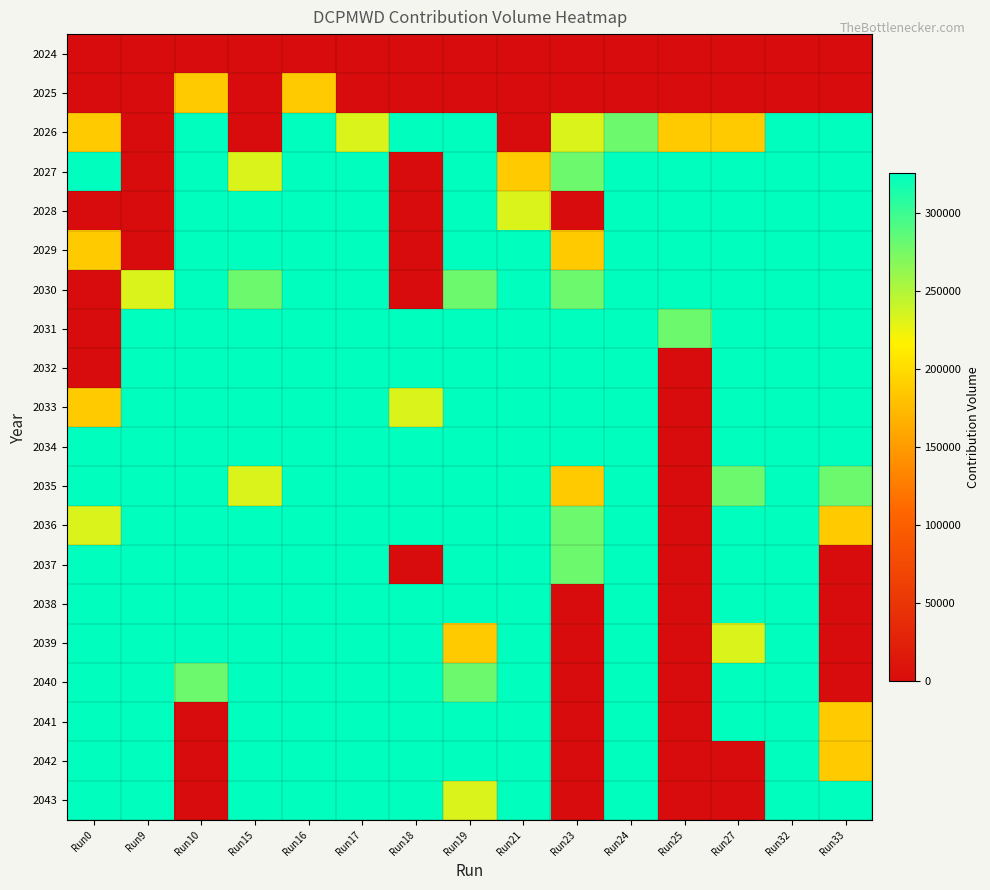

Reading left to right, transcribe all the data shown in this chart.

2024: Run0=0	Run9=0	Run10=0	Run15=0	Run16=0	Run17=0	Run18=0	Run19=0	Run21=0	Run23=0	Run24=0	Run25=0	Run27=0	Run32=0	Run33=0
2025: Run0=0	Run9=0	Run10=186000	Run15=0	Run16=186000	Run17=0	Run18=0	Run19=0	Run21=0	Run23=0	Run24=0	Run25=0	Run27=0	Run32=0	Run33=0
2026: Run0=186000	Run9=0	Run10=325500	Run15=0	Run16=325500	Run17=232500	Run18=325500	Run19=325500	Run21=0	Run23=232500	Run24=279000	Run25=186000	Run27=186000	Run32=325500	Run33=325500
2027: Run0=325500	Run9=0	Run10=325500	Run15=232500	Run16=325500	Run17=325500	Run18=0	Run19=325500	Run21=186000	Run23=279000	Run24=325500	Run25=325500	Run27=325500	Run32=325500	Run33=325500
2028: Run0=0	Run9=0	Run10=325500	Run15=325500	Run16=325500	Run17=325500	Run18=0	Run19=325500	Run21=232500	Run23=0	Run24=325500	Run25=325500	Run27=325500	Run32=325500	Run33=325500
2029: Run0=186000	Run9=0	Run10=325500	Run15=325500	Run16=325500	Run17=325500	Run18=0	Run19=325500	Run21=325500	Run23=186000	Run24=325500	Run25=325500	Run27=325500	Run32=325500	Run33=325500
2030: Run0=0	Run9=232500	Run10=325500	Run15=279000	Run16=325500	Run17=325500	Run18=0	Run19=279000	Run21=325500	Run23=279000	Run24=325500	Run25=325500	Run27=325500	Run32=325500	Run33=325500
2031: Run0=0	Run9=325500	Run10=325500	Run15=325500	Run16=325500	Run17=325500	Run18=325500	Run19=325500	Run21=325500	Run23=325500	Run24=325500	Run25=279000	Run27=325500	Run32=325500	Run33=325500
2032: Run0=0	Run9=325500	Run10=325500	Run15=325500	Run16=325500	Run17=325500	Run18=325500	Run19=325500	Run21=325500	Run23=325500	Run24=325500	Run25=0	Run27=325500	Run32=325500	Run33=325500
2033: Run0=186000	Run9=325500	Run10=325500	Run15=325500	Run16=325500	Run17=325500	Run18=232500	Run19=325500	Run21=325500	Run23=325500	Run24=325500	Run25=0	Run27=325500	Run32=325500	Run33=325500
2034: Run0=325500	Run9=325500	Run10=325500	Run15=325500	Run16=325500	Run17=325500	Run18=325500	Run19=325500	Run21=325500	Run23=325500	Run24=325500	Run25=0	Run27=325500	Run32=325500	Run33=325500
2035: Run0=325500	Run9=325500	Run10=325500	Run15=232500	Run16=325500	Run17=325500	Run18=325500	Run19=325500	Run21=325500	Run23=186000	Run24=325500	Run25=0	Run27=279000	Run32=325500	Run33=279000
2036: Run0=232500	Run9=325500	Run10=325500	Run15=325500	Run16=325500	Run17=325500	Run18=325500	Run19=325500	Run21=325500	Run23=279000	Run24=325500	Run25=0	Run27=325500	Run32=325500	Run33=186000
2037: Run0=325500	Run9=325500	Run10=325500	Run15=325500	Run16=325500	Run17=325500	Run18=0	Run19=325500	Run21=325500	Run23=279000	Run24=325500	Run25=0	Run27=325500	Run32=325500	Run33=0
2038: Run0=325500	Run9=325500	Run10=325500	Run15=325500	Run16=325500	Run17=325500	Run18=325500	Run19=325500	Run21=325500	Run23=0	Run24=325500	Run25=0	Run27=325500	Run32=325500	Run33=0
2039: Run0=325500	Run9=325500	Run10=325500	Run15=325500	Run16=325500	Run17=325500	Run18=325500	Run19=186000	Run21=325500	Run23=0	Run24=325500	Run25=0	Run27=232500	Run32=325500	Run33=0
2040: Run0=325500	Run9=325500	Run10=279000	Run15=325500	Run16=325500	Run17=325500	Run18=325500	Run19=279000	Run21=325500	Run23=0	Run24=325500	Run25=0	Run27=325500	Run32=325500	Run33=0
2041: Run0=325500	Run9=325500	Run10=0	Run15=325500	Run16=325500	Run17=325500	Run18=325500	Run19=325500	Run21=325500	Run23=0	Run24=325500	Run25=0	Run27=325500	Run32=325500	Run33=186000
2042: Run0=325500	Run9=325500	Run10=0	Run15=325500	Run16=325500	Run17=325500	Run18=325500	Run19=325500	Run21=325500	Run23=0	Run24=325500	Run25=0	Run27=0	Run32=325500	Run33=186000
2043: Run0=325500	Run9=325500	Run10=0	Run15=325500	Run16=325500	Run17=325500	Run18=325500	Run19=232500	Run21=325500	Run23=0	Run24=325500	Run25=0	Run27=0	Run32=325500	Run33=325500